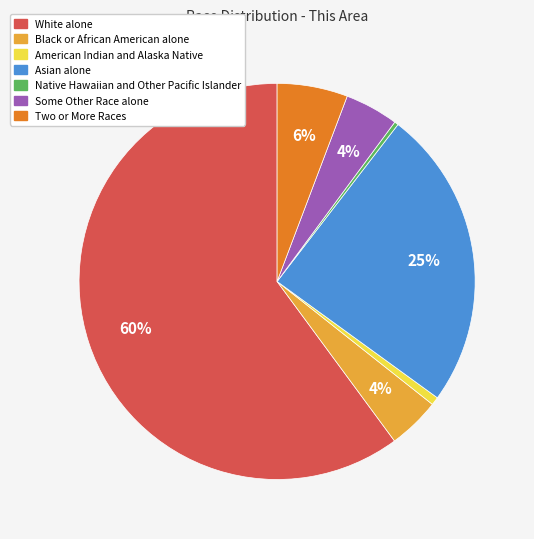

Is there a majority slice in this chart?

Yes